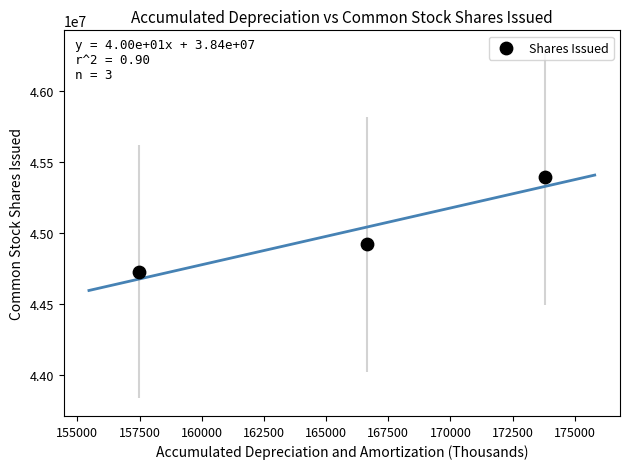

What Y value in the scatter plot is closest to 45061541?

44918649